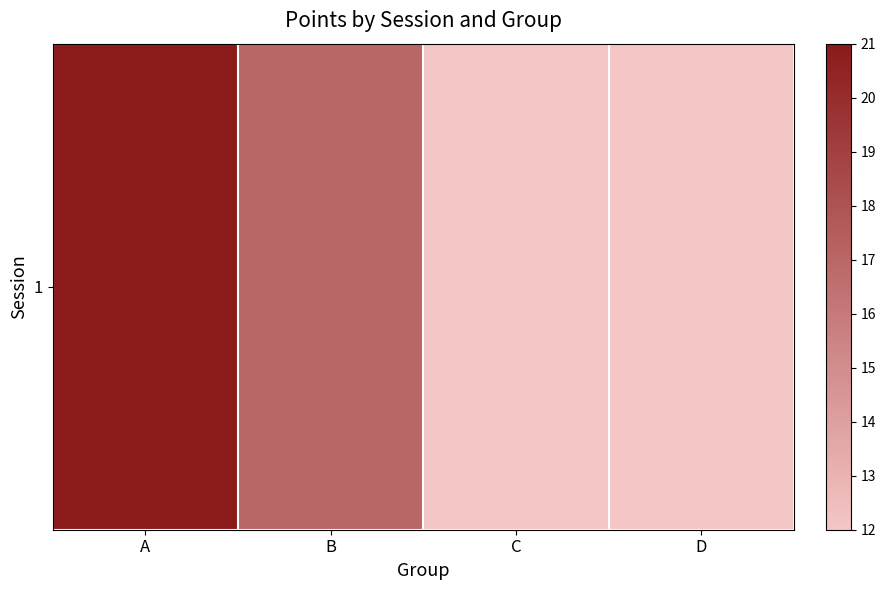

Reading left to right, what are all the values shown in this chart?

A=21	B=17	C=12	D=12